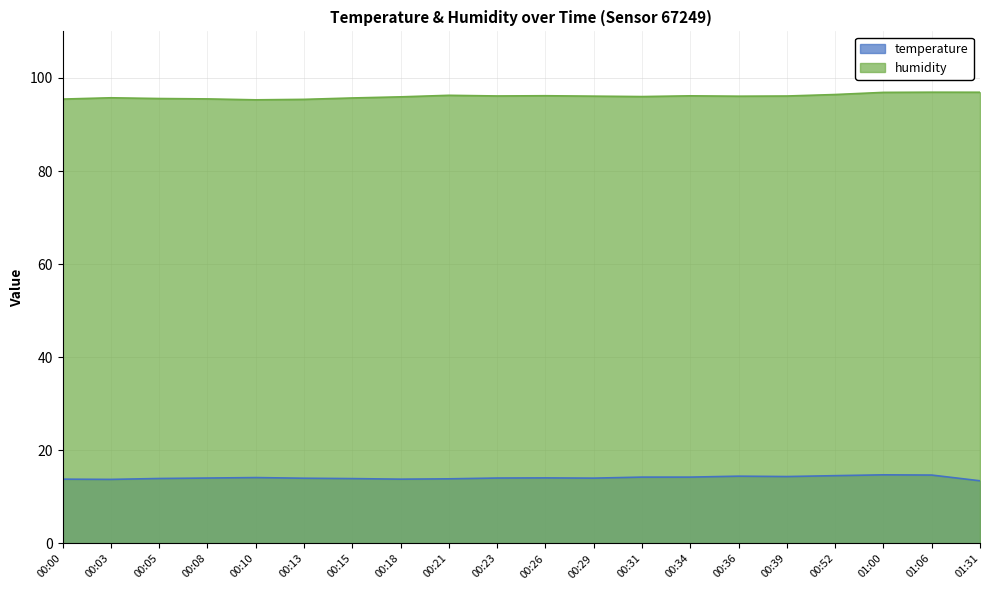

What value does the temperature series have at 00:29?

14.0